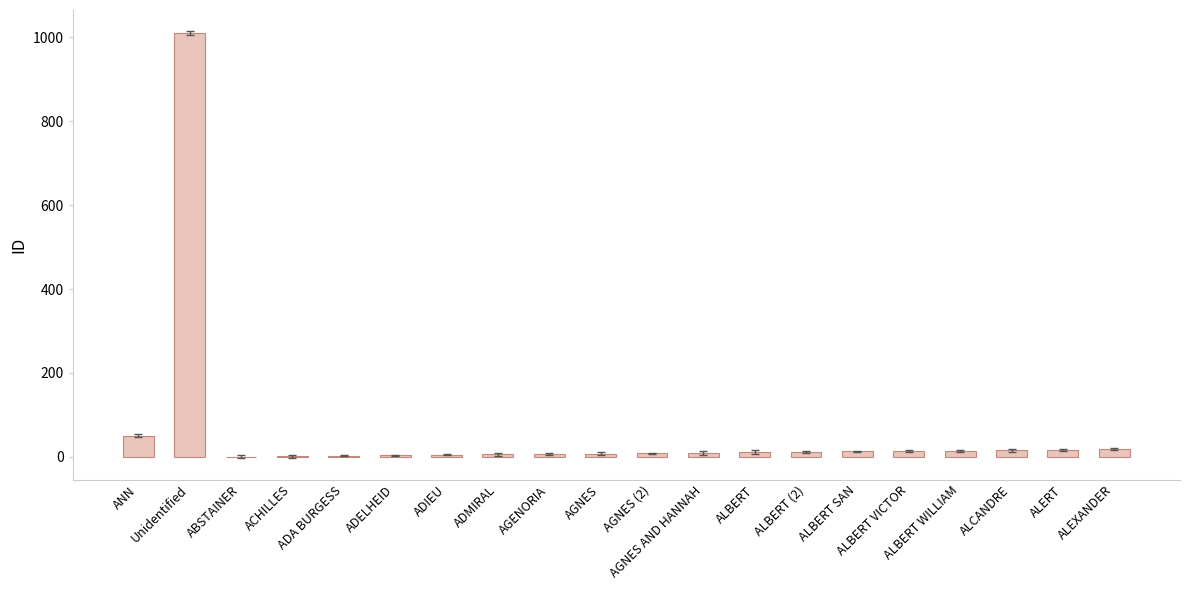

Between ALEXANDER and ADIEU, which is larger?

ALEXANDER